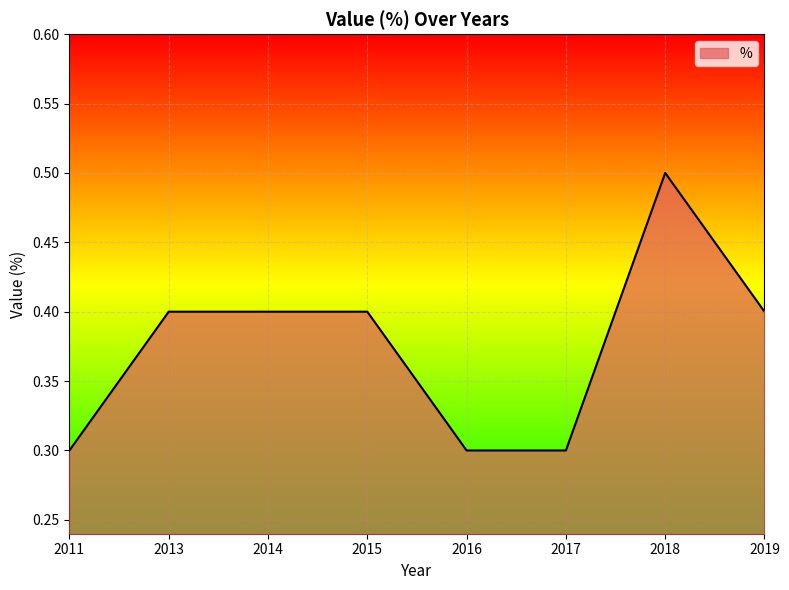

Reading left to right, transcribe all the data shown in this chart.

0.3	0.4	0.4	0.4	0.3	0.3	0.5	0.4